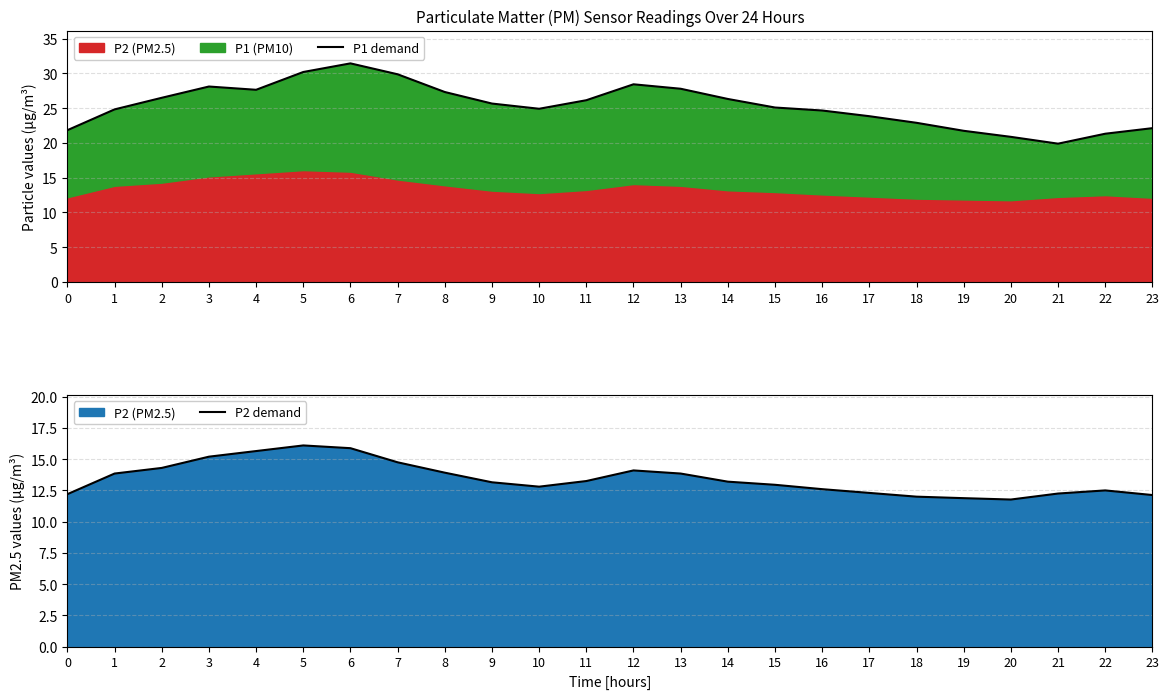

What value does the P2 demand series have at 15?

12.9